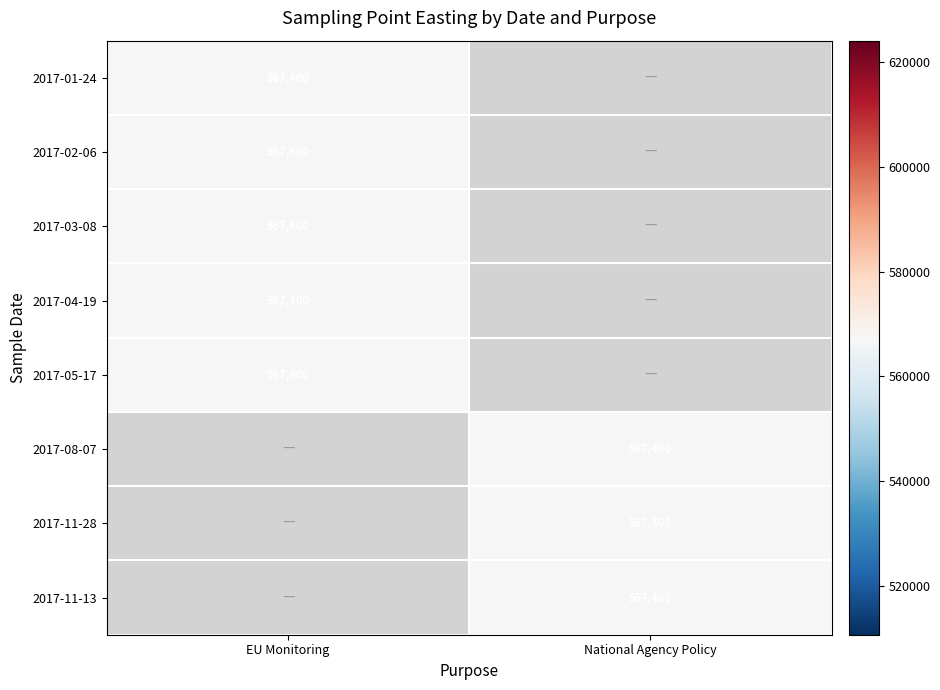

The MONITORING  (NATIONAL AGENCY POLICY) series shows 335506 at 0. True or false?

False